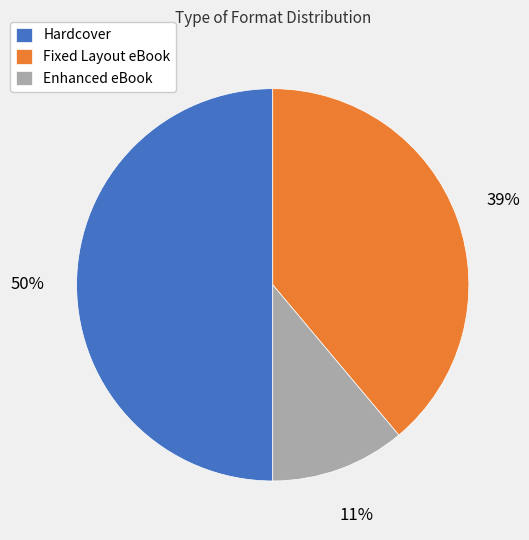

To the nearest percent, what is the combined percentage of Enhanced eBook and Hardcover?

61%